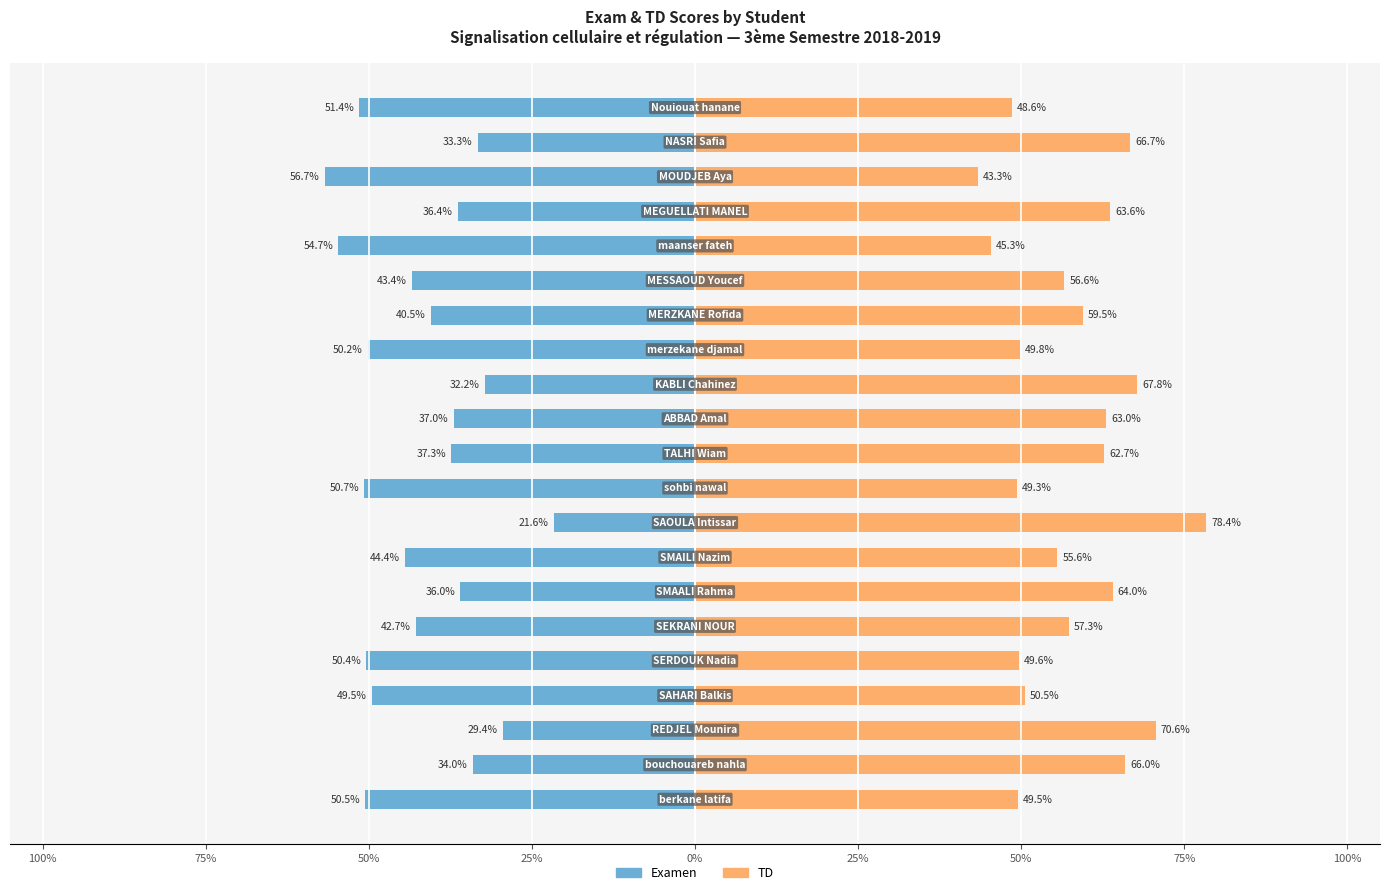

What is the average value of the TD series?

58.0